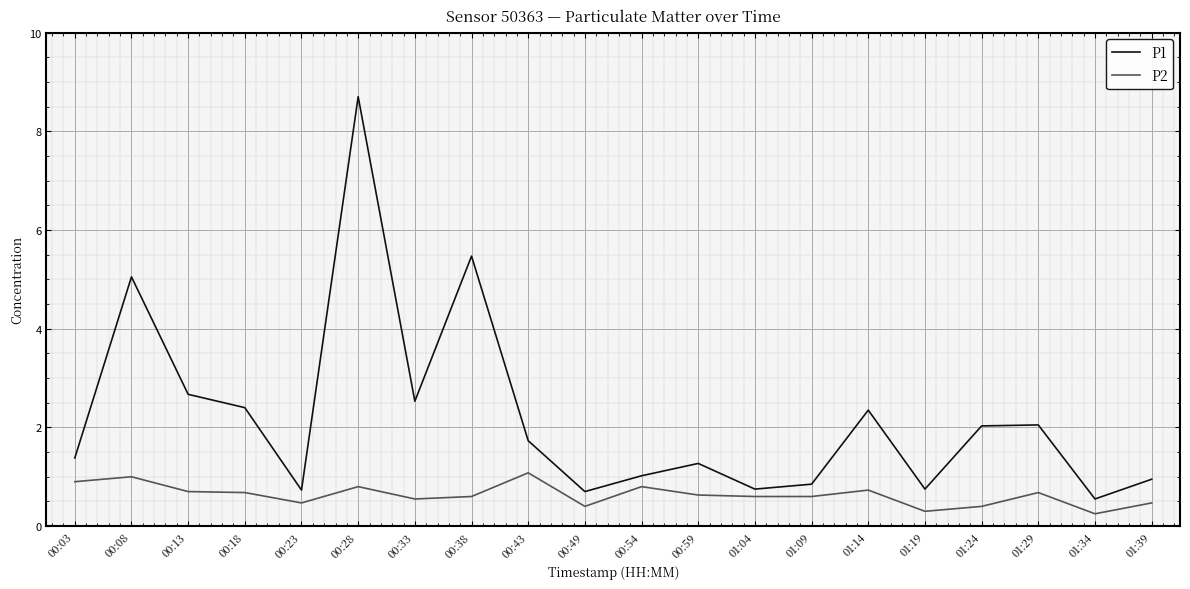

At how many categories does at least one series exceed 0?

20